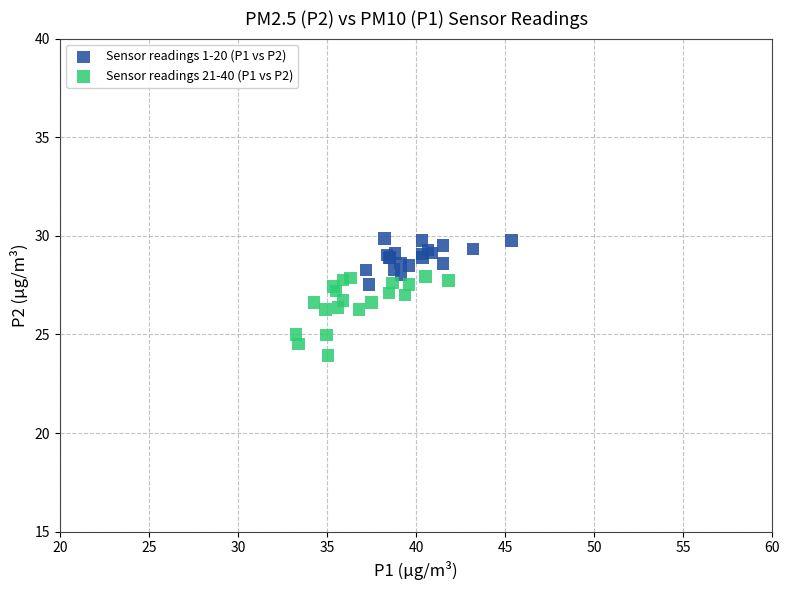

Which series reaches the maximum Y coordinate?

Sensor readings 1-20 (P1 vs P2)